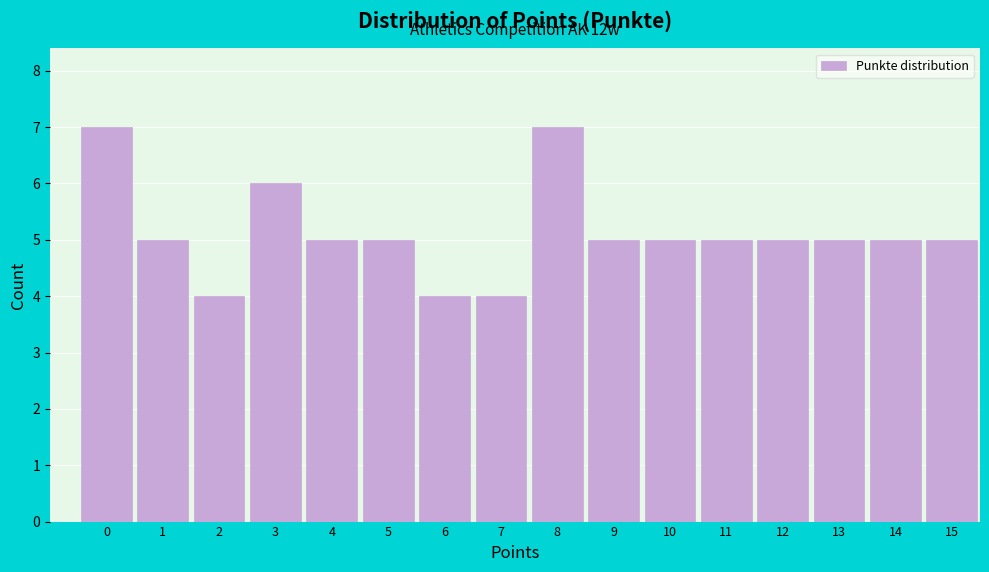

Reading right to left, extract all data points from this chart.

15=5	14=5	13=5	12=5	11=5	10=5	9=5	8=7	7=4	6=4	5=5	4=5	3=6	2=4	1=5	0=7